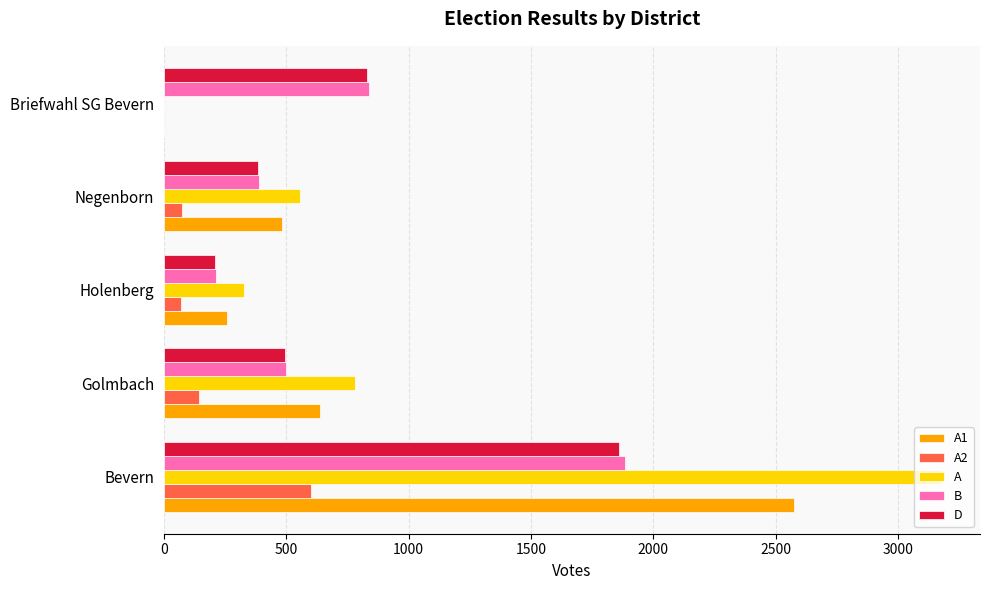

Which series has the widest spread of values?

A